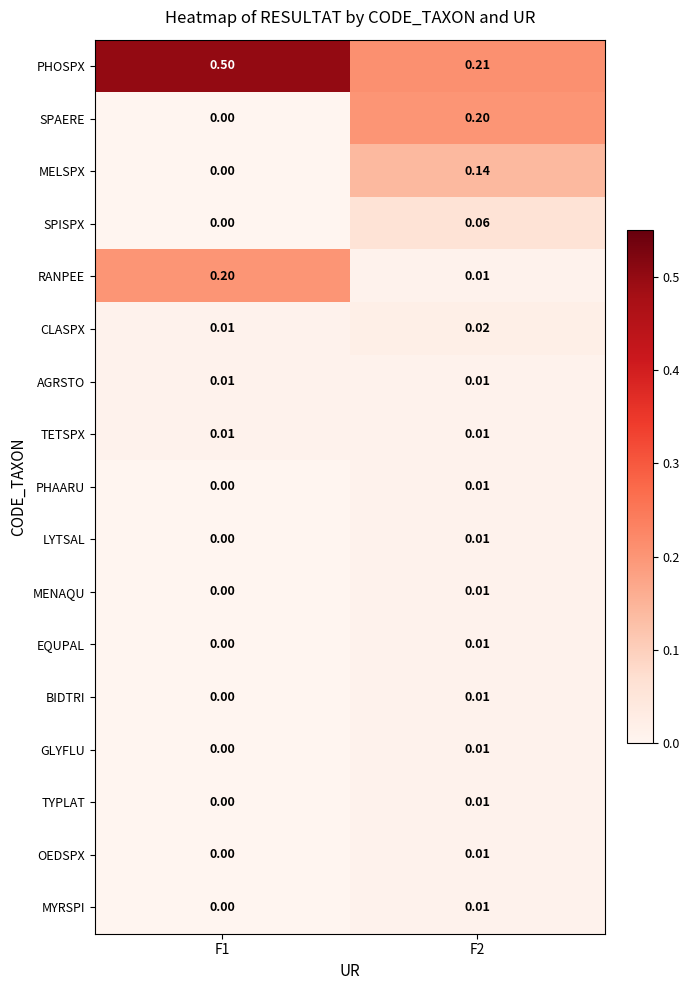

Between F1 and F2, which series saw the biggest shift?

PHOSPX